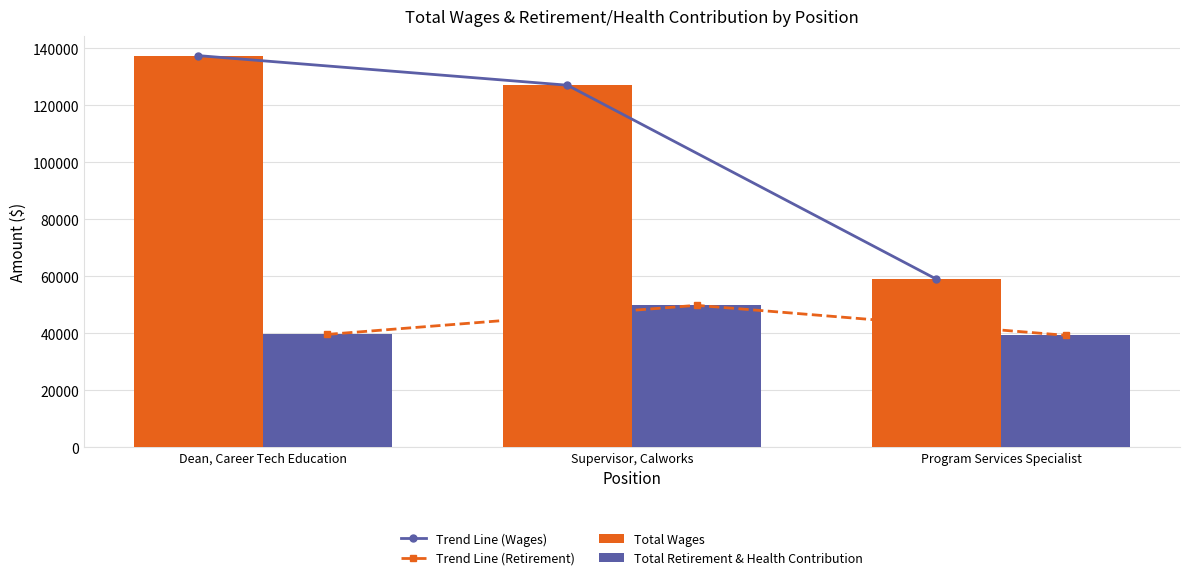

What is the highest value of the Trend Line (Wages) series?

137396